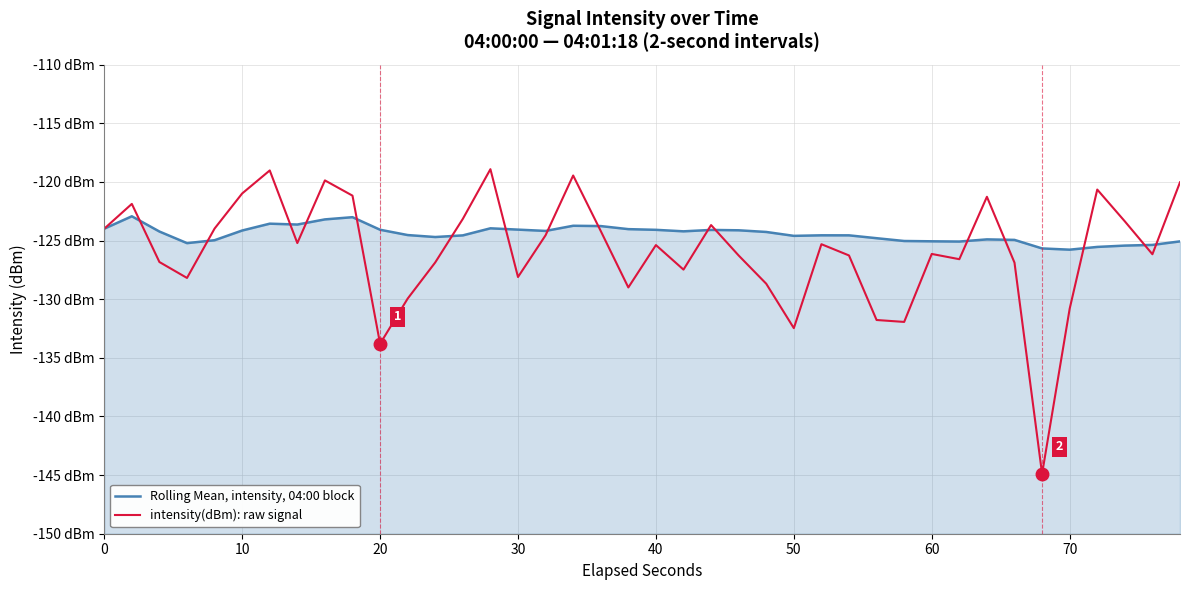

What is the difference between the second highest and minimum values in the intensity(dBm): raw signal series?

25.9